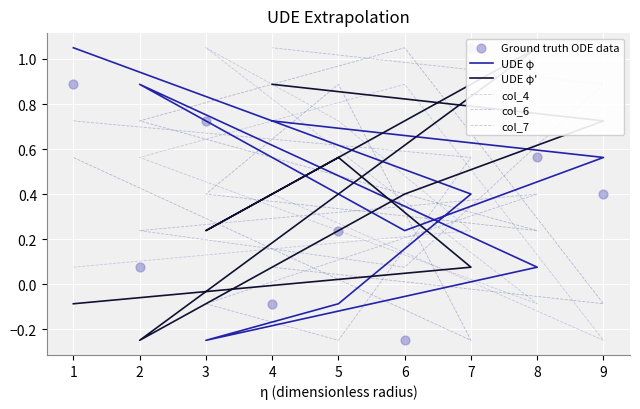

Is the value of col_4 at 5 greater than the value of UDE φ' at 3?

Yes